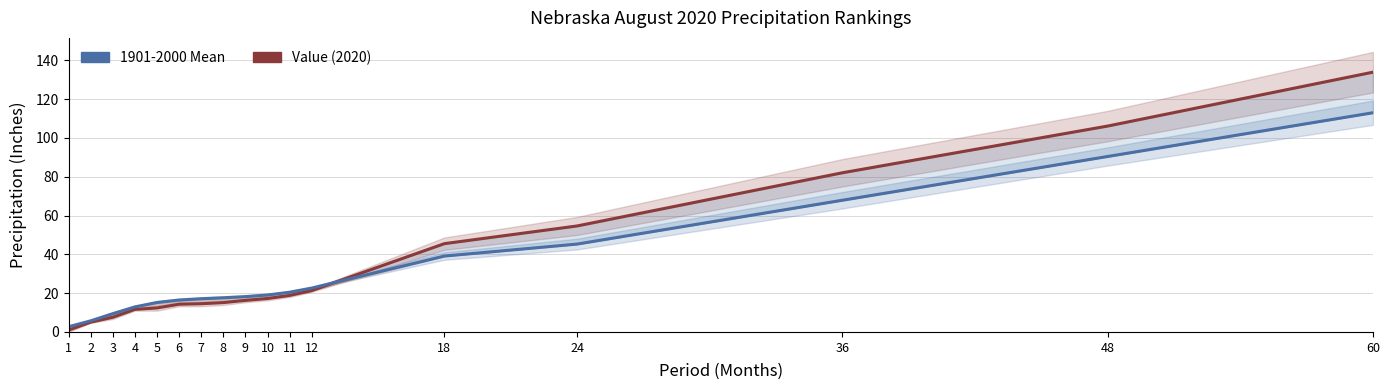

What is the maximum value shown in the chart?

133.9